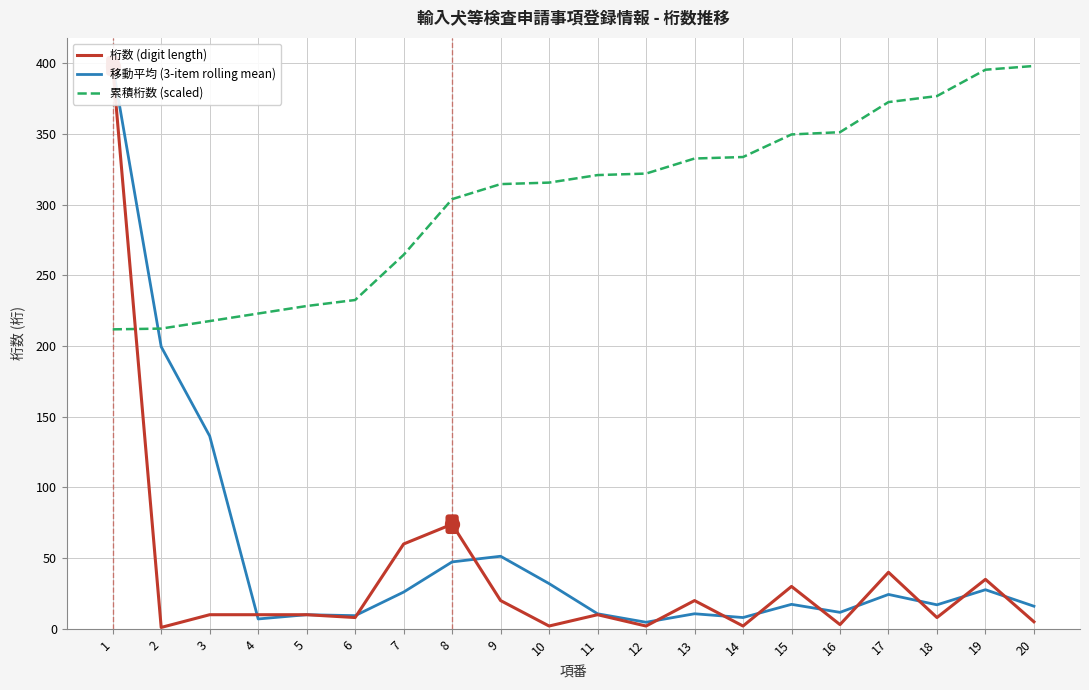

What value does the 移動平均 (3-item rolling mean) series have at 1?

398.0